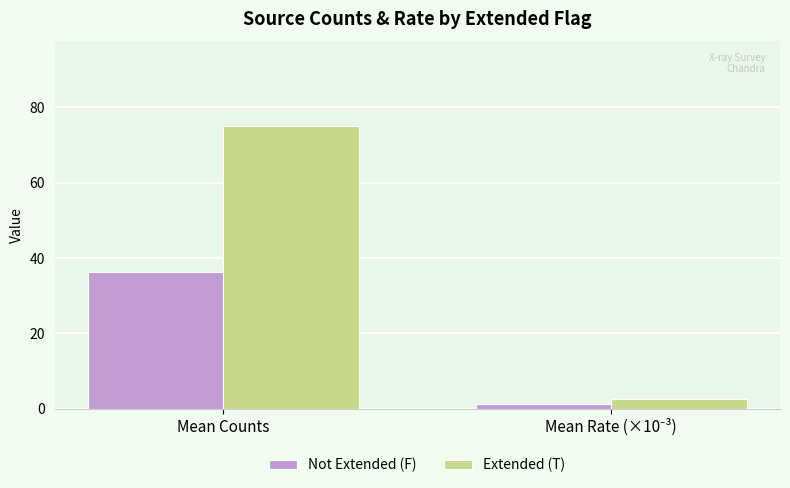

What is the maximum value shown in the chart?

74.9